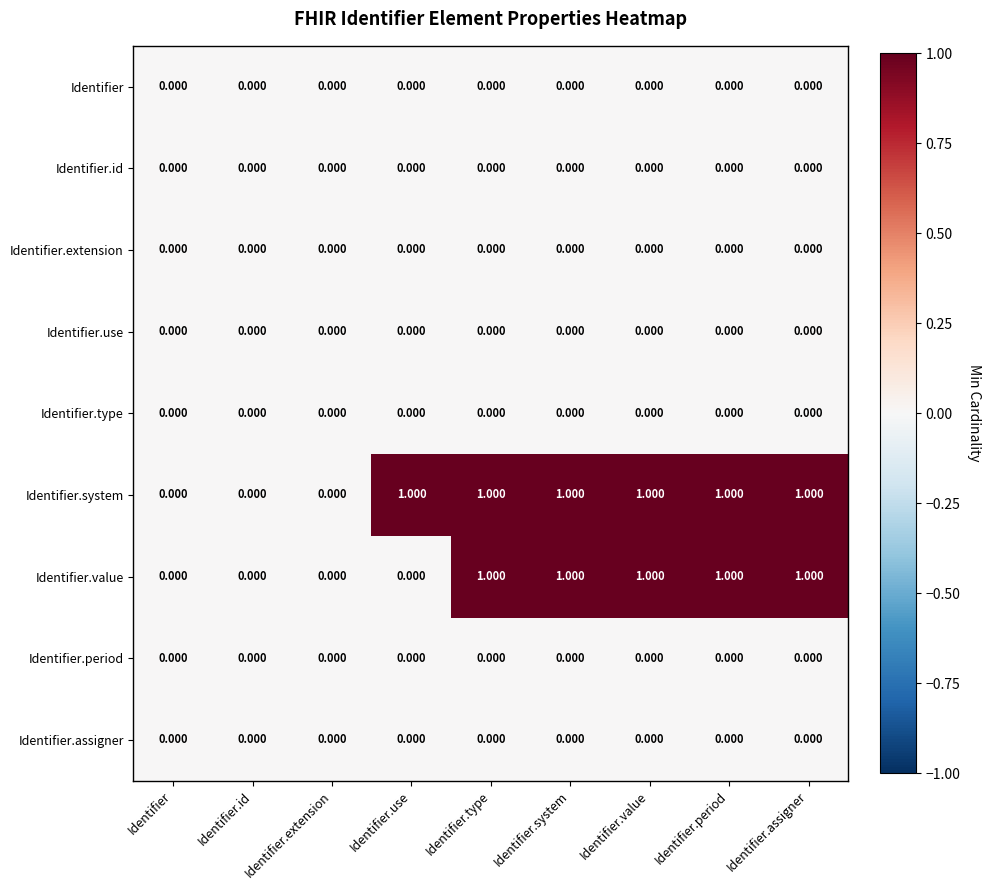

Which series has the largest total across all categories?

Identifier.system